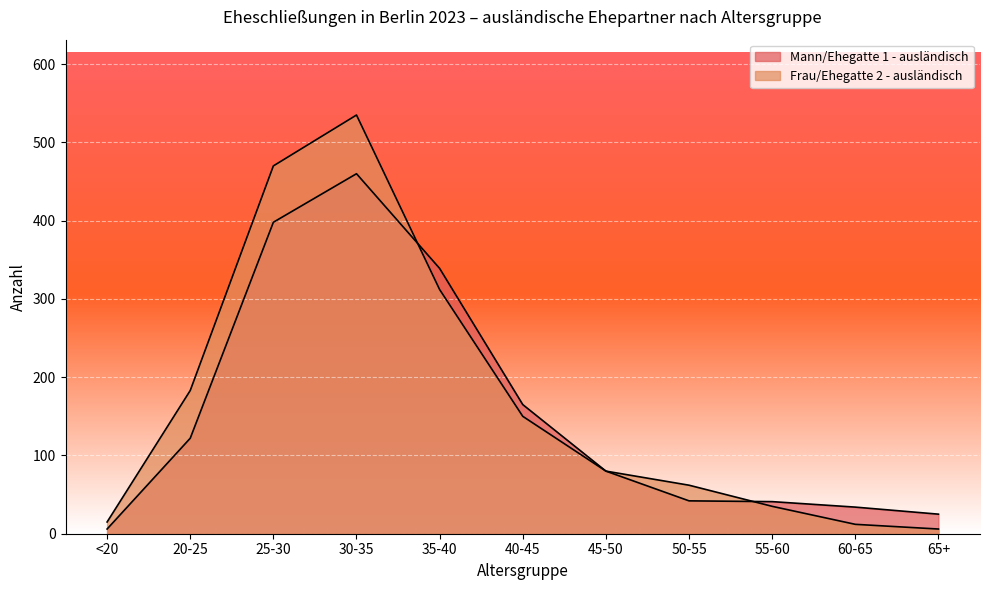

Where do Mann/Ehegatte 1 - ausländisch and Frau/Ehegatte 2 - ausländisch first cross each other?

30-35 and 35-40